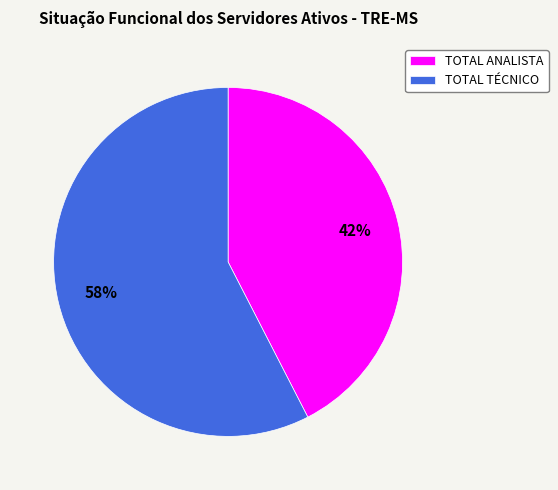

To the nearest percent, what is the combined percentage of TOTAL ANALISTA and TOTAL TÉCNICO?

100%